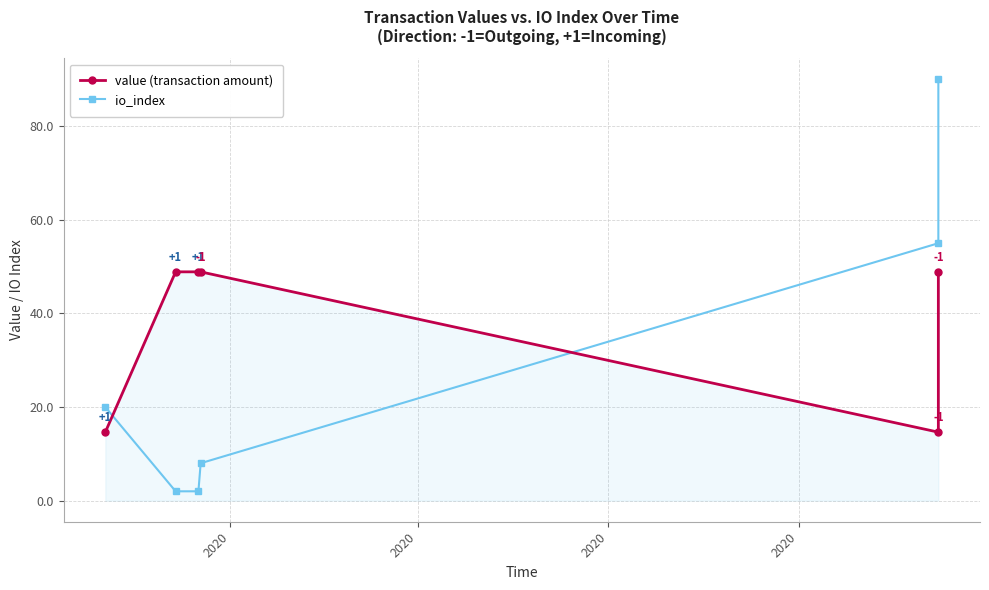

What is the difference between the maximum and minimum values in the io_index series?

88.0